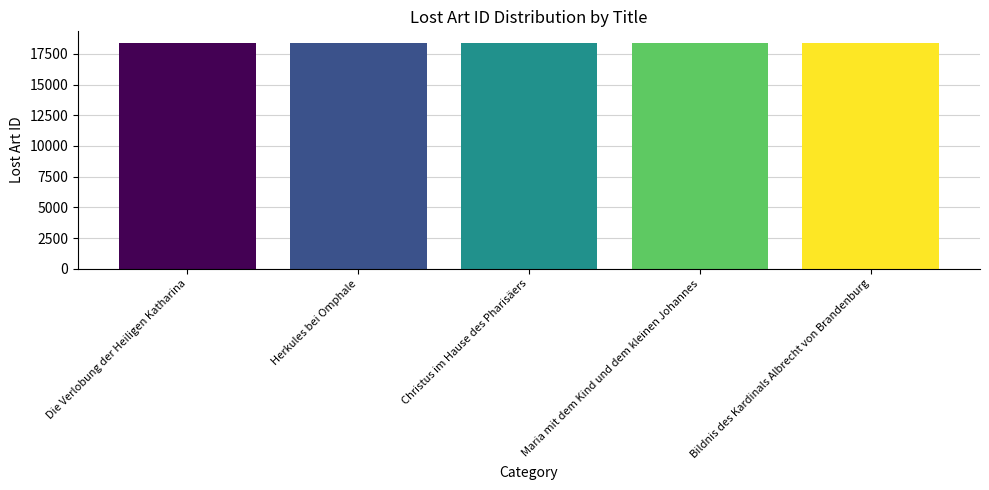

How many data points are less than 18378?

2